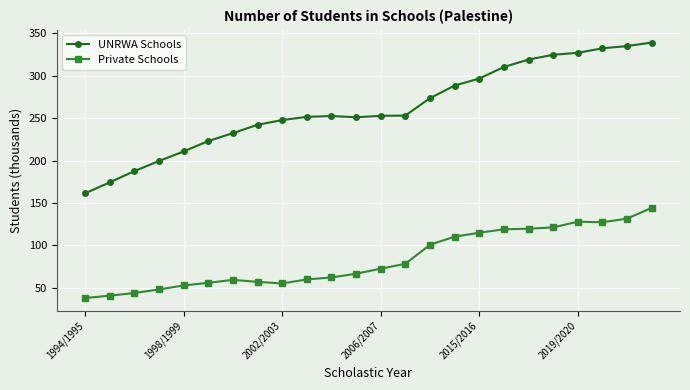

What is the sum of all Private Schools values?

2003.1